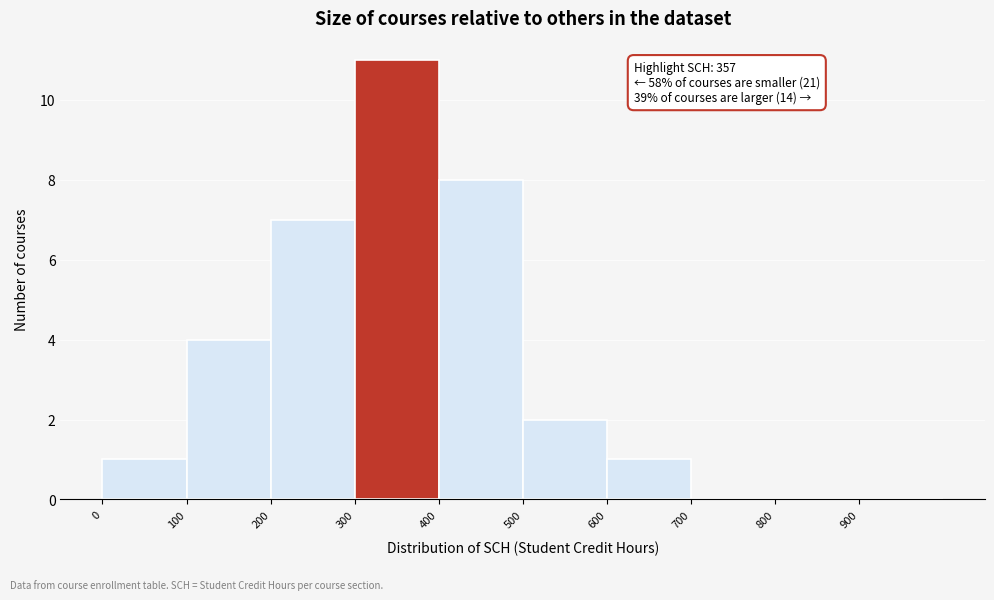

Over which range of the x-axis is the bar tallest?

300 to 400